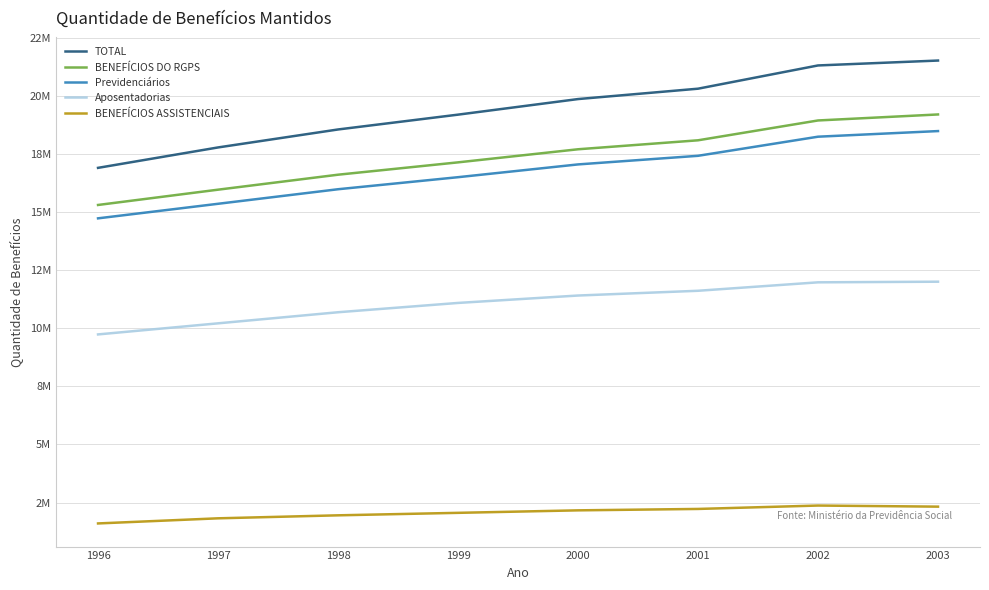

Reading left to right, transcribe all the data shown in this chart.

TOTAL: 1996=16912493	1997=17791587	1998=18565447	1999=19204032	2000=19874975	2001=20321811	2002=21322728	2003=21533817
BENEFÍCIOS DO RGPS: 1996=15314027	1997=15972578	1998=16617502	1999=17149117	2000=17712717	2001=18099051	2002=18953487	2003=19212283
Previdenciários: 1996=14738242	1997=15364805	1998=15991569	1999=16510332	2000=17060413	2001=17431361	2002=18254224	2003=18496361
Aposentadorias: 1996=9738959	1997=10216263	1998=10693986	1999=11094956	2000=11413959	2001=11618556	2002=11982475	2003=12009365
BENEFÍCIOS ASSISTENCIAIS: 1996=1598466	1997=1819009	1998=1947945	1999=2054915	2000=2162258	2001=2222760	2002=2369241	2003=2321534